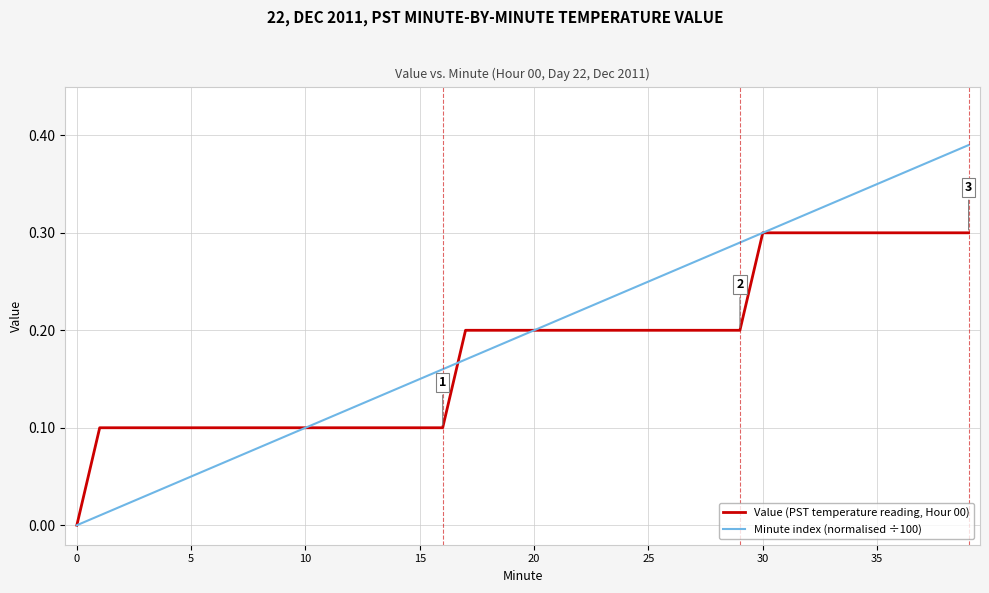

Which series has the largest range (max minus min)?

Minute index (normalised ÷100)